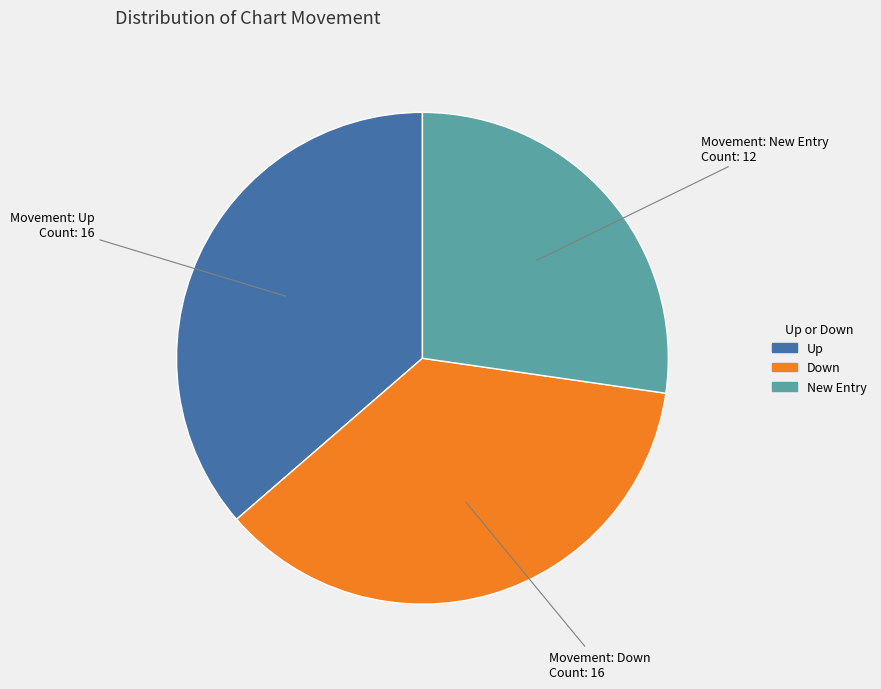

How many segments does this pie chart have?

3